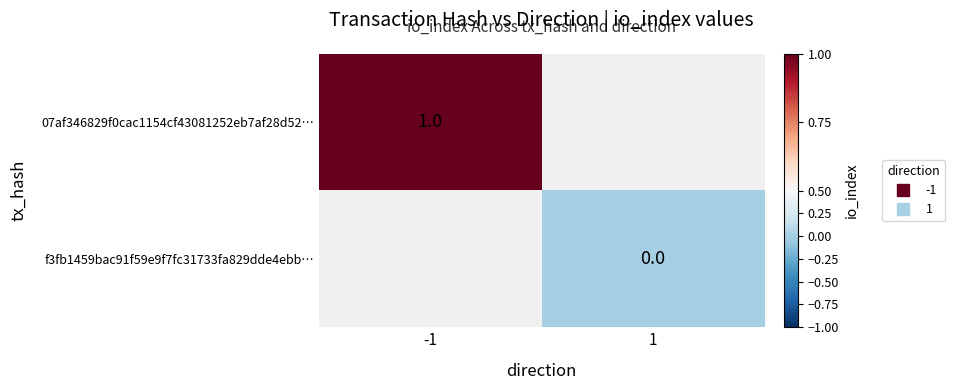

Is the value of f3fb1459bac91f59e9f7fc31733fa829dde4ebb… at -1 greater than the value of 07af346829f0cac1154cf43081252eb7af28d52… at 1?

No